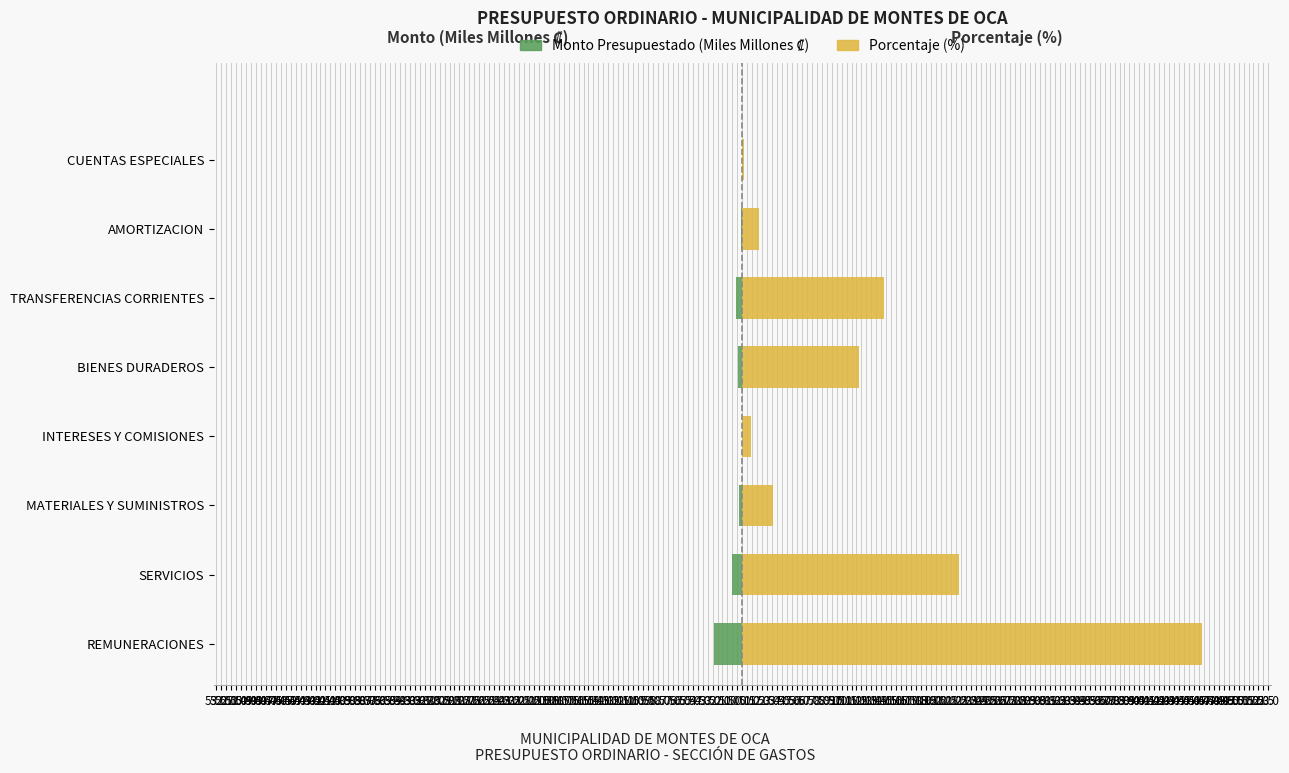

Between SERVICIOS and REMUNERACIONES, which is larger?

SERVICIOS